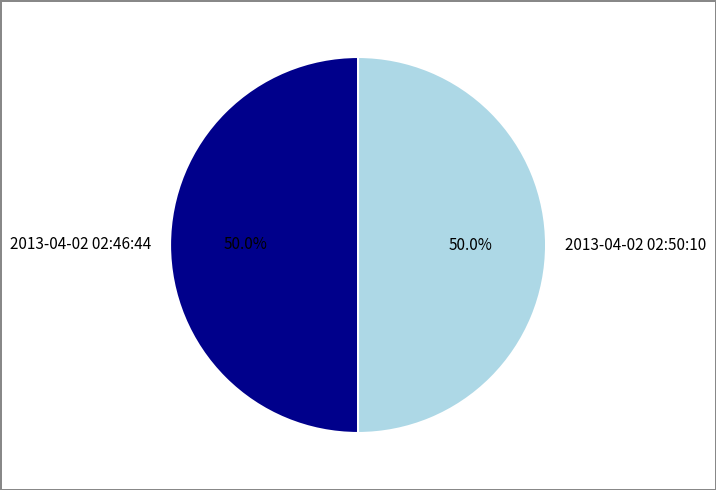

Combined, what portion of the pie is 2013-04-02 02:46:44 and 2013-04-02 02:50:10?

100.0%